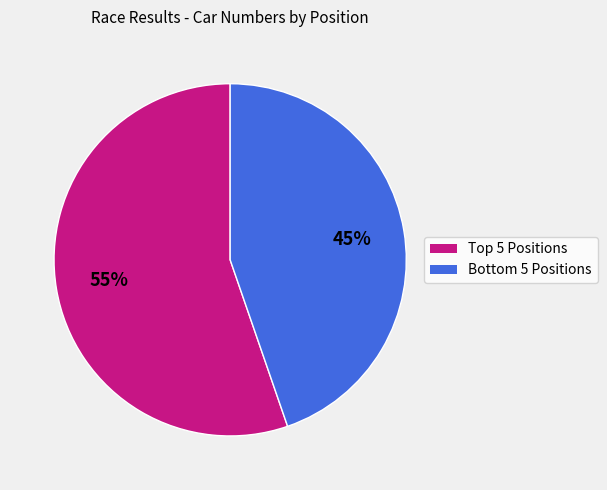

To the nearest percent, what is the average slice percentage?

50%